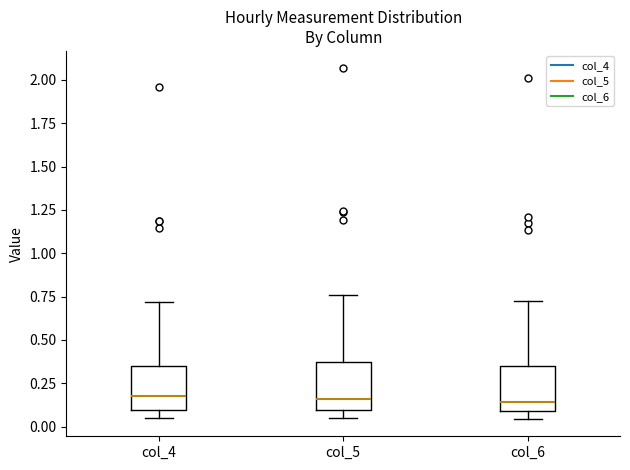

Reading left to right, read every box against the y-axis: the position of its median line, the range the box covers, and the ends of its whiskers. The values are not printed on the chart, so give them approximately, as read against the axis.

col_4: median 0.20, box 0.10 to 0.35, whiskers 0.05 to 0.70
col_5: median 0.15, box 0.10 to 0.35, whiskers 0.05 to 0.75
col_6: median 0.15, box 0.10 to 0.35, whiskers 0.05 to 0.70